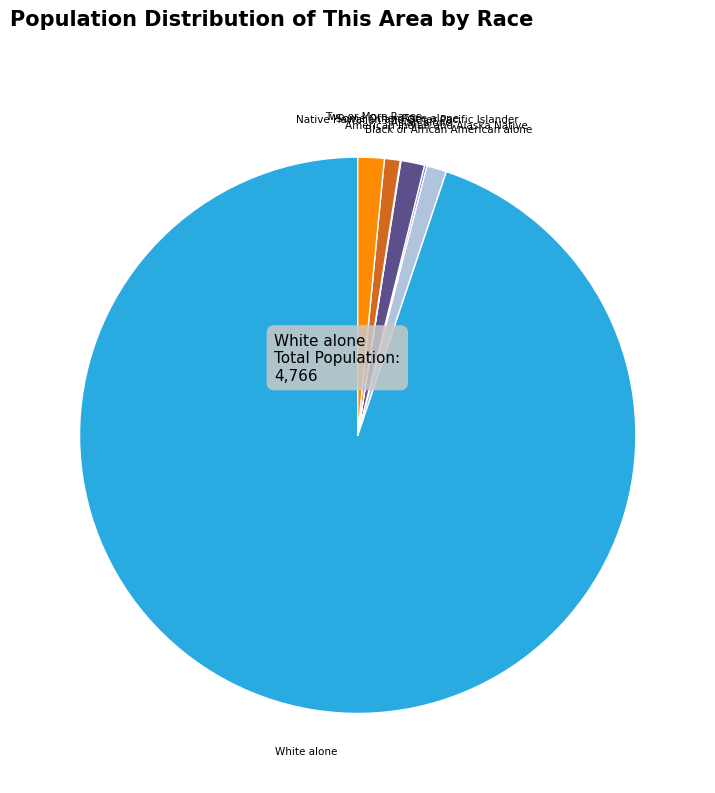

Is there any slice that represents more than half of the pie?

Yes